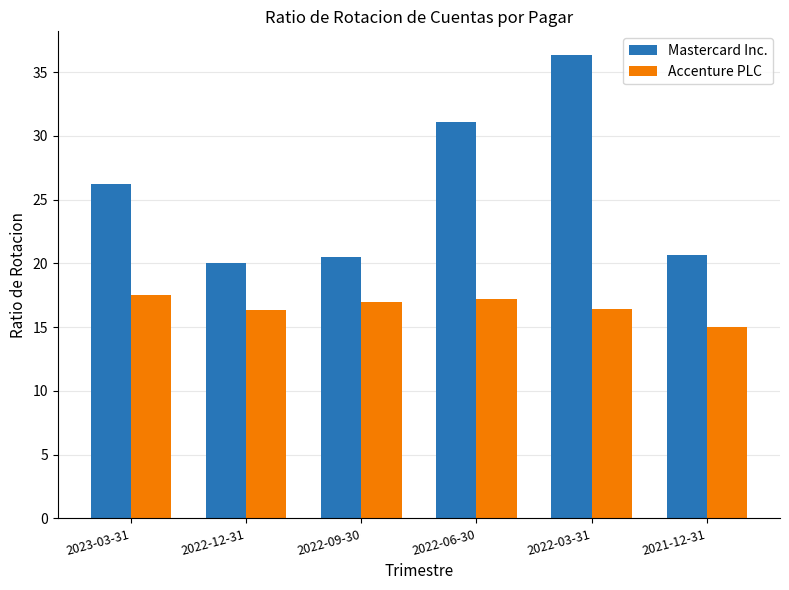

What is the total value across all series at 2022-06-30?

48.3